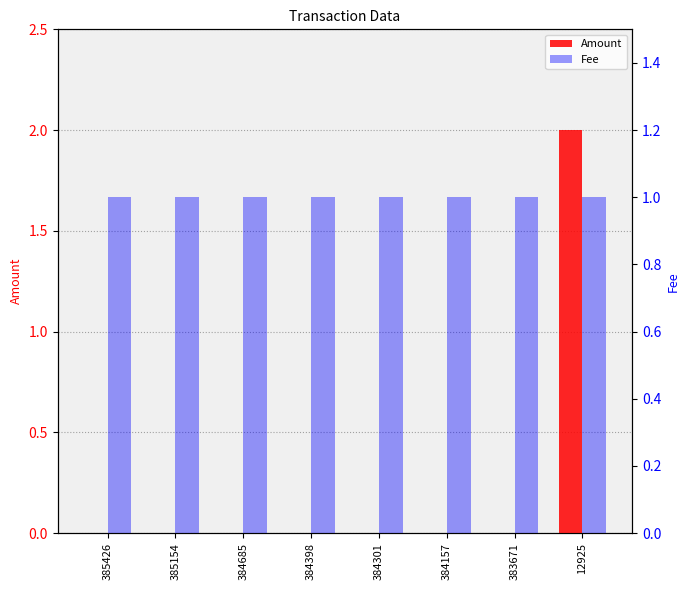

Rank the series at 384301 from highest to lowest value.

Fee, Amount